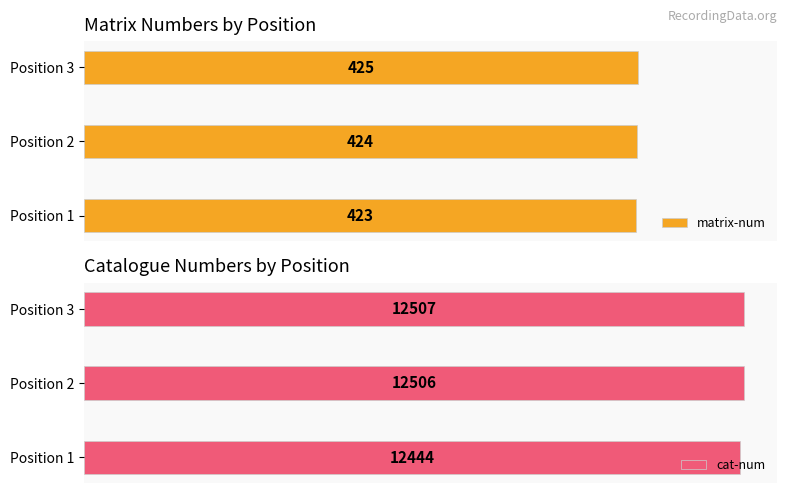

What are all the series names shown in the legend?

matrix-num, cat-num